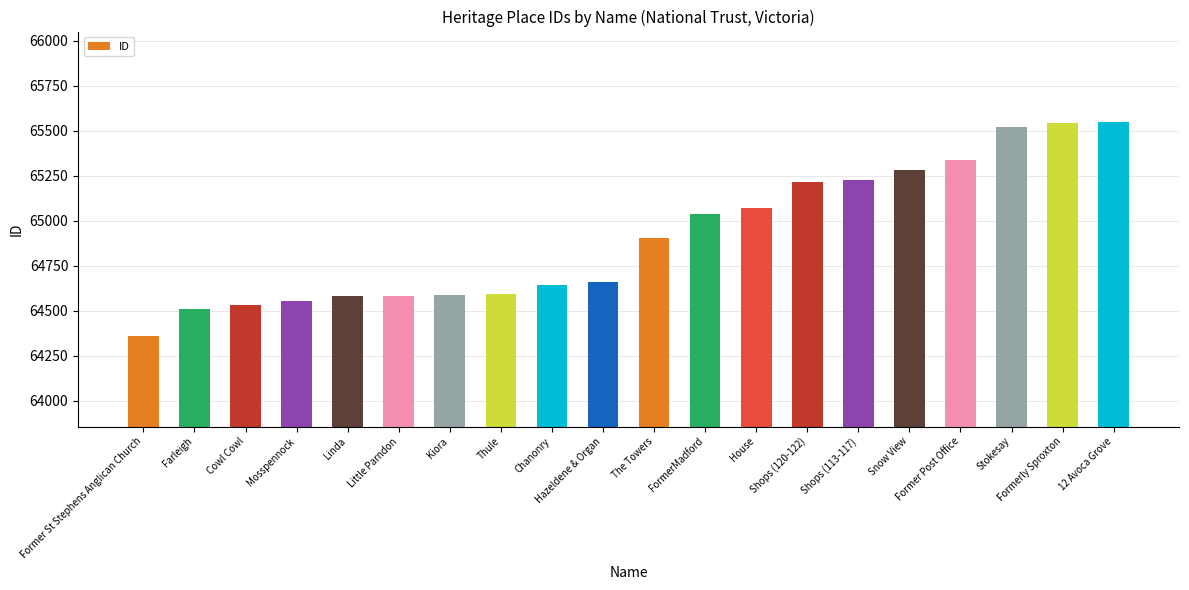

True or false: the data shows 96782 at Stokesay.

False